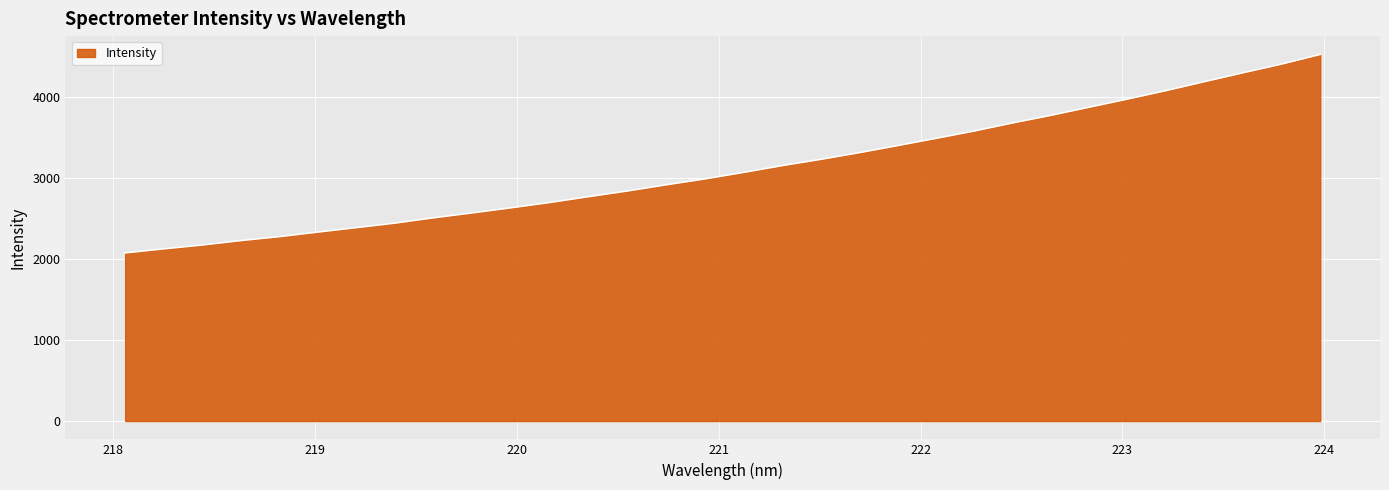

What is the greatest value displayed?

4526.5